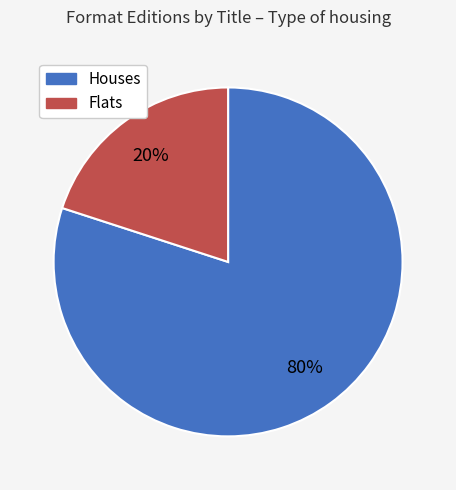

Approximately how many times larger is the value at Houses compared to Flats?

4.0